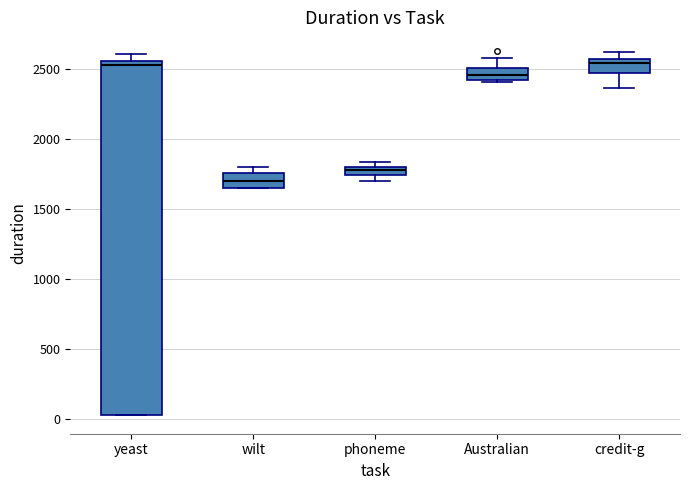

Where is the lower edge of the box for wilt on the y-axis? The values are not printed on the chart, so give them approximately, as read against the axis.

1650